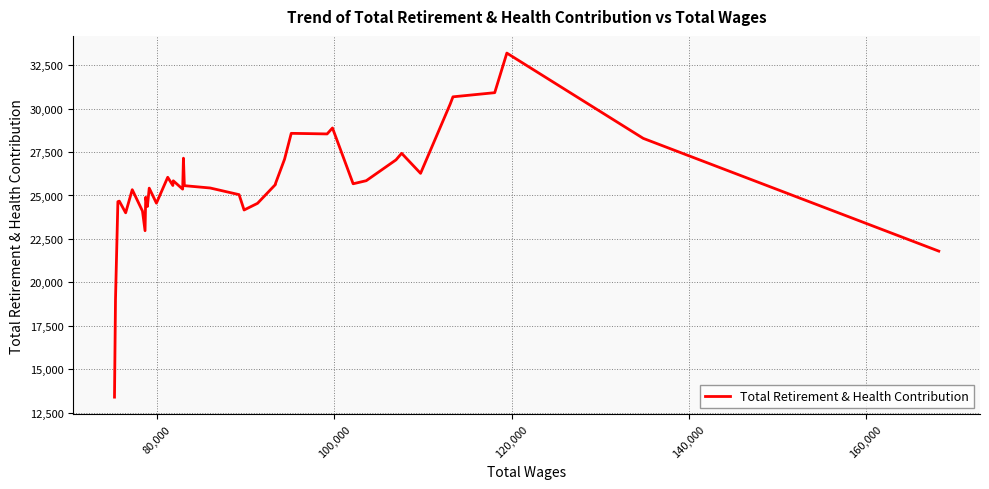

What is the greatest value displayed?

33200.0